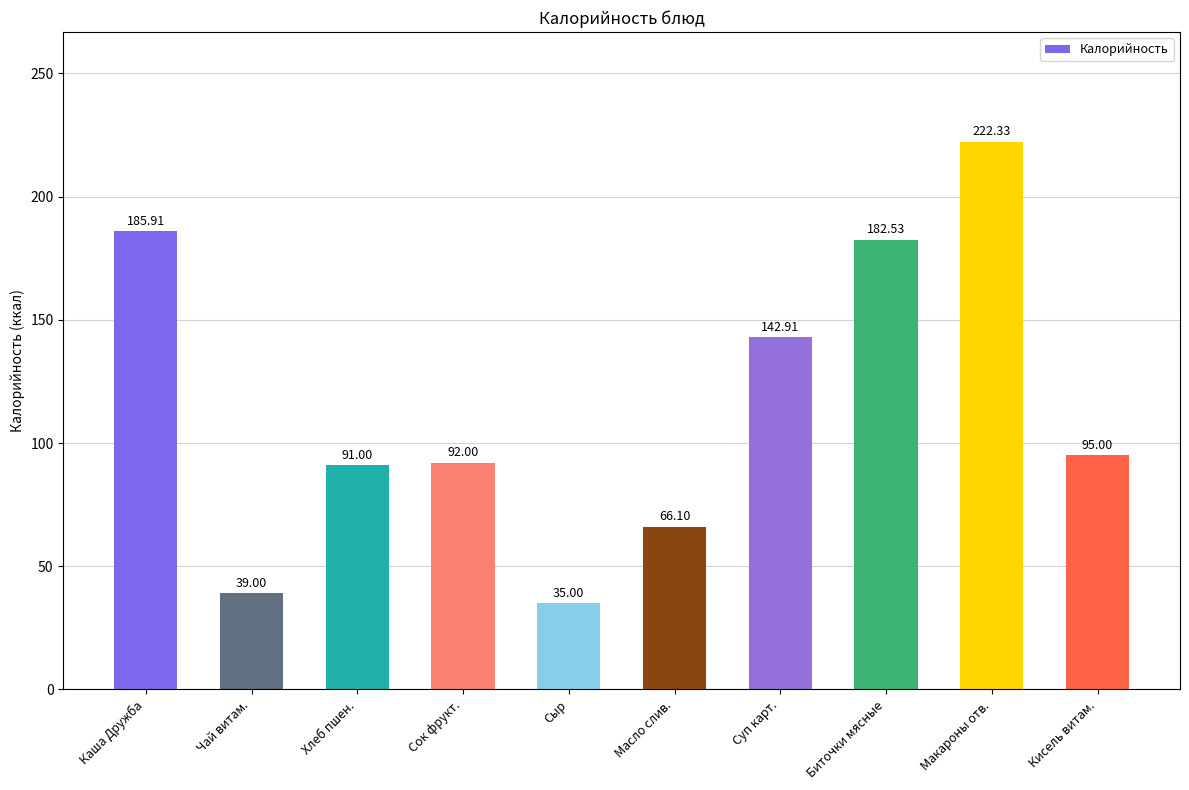

True or false: the data shows 92.0 at Сок фрукт..

True